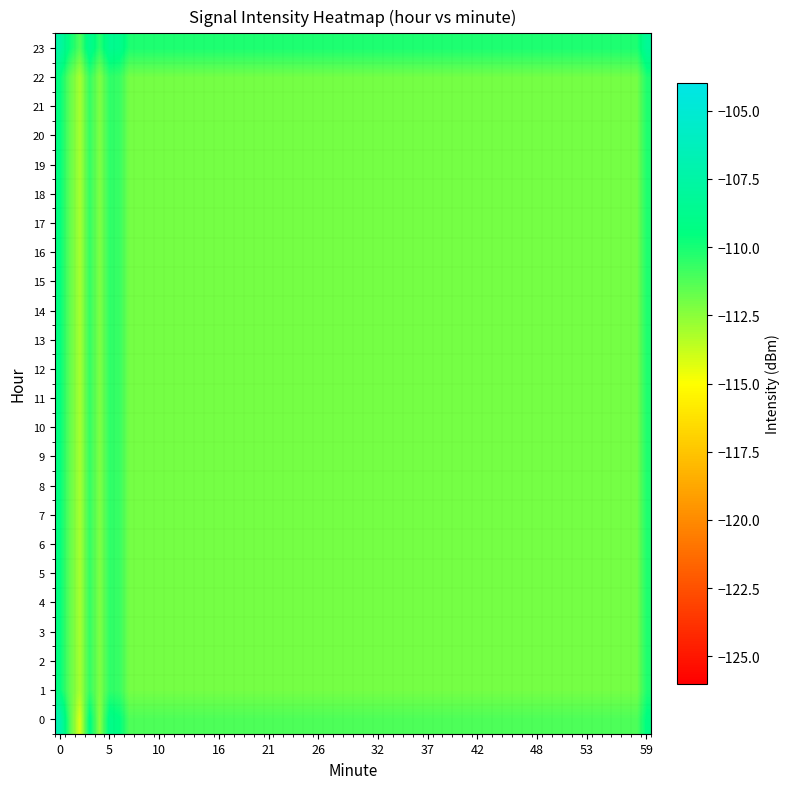

At which category is the sum across all series the highest?

3